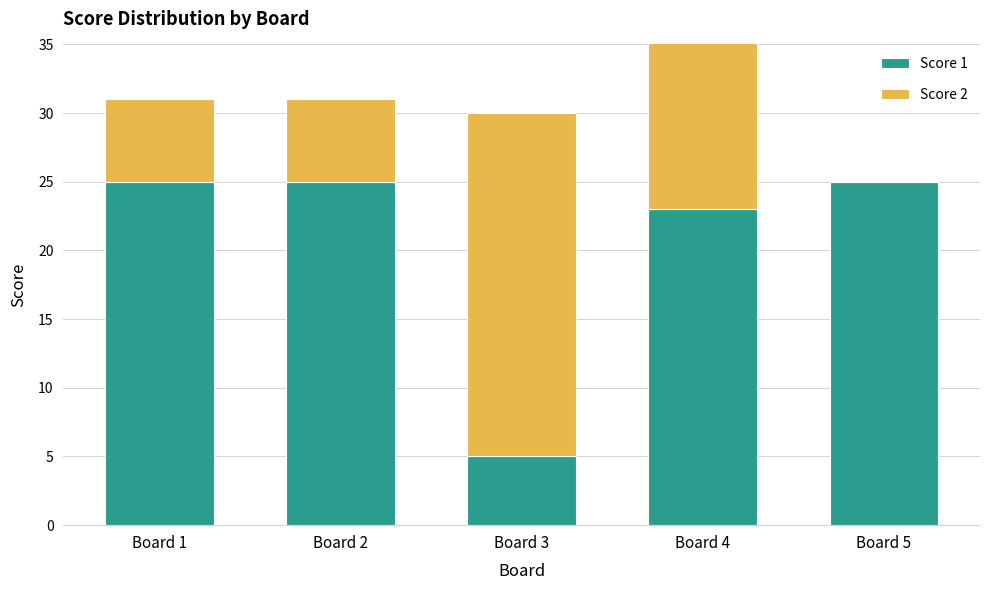

Rank the series by their maximum value, from lowest to highest.

Score 1, Score 2